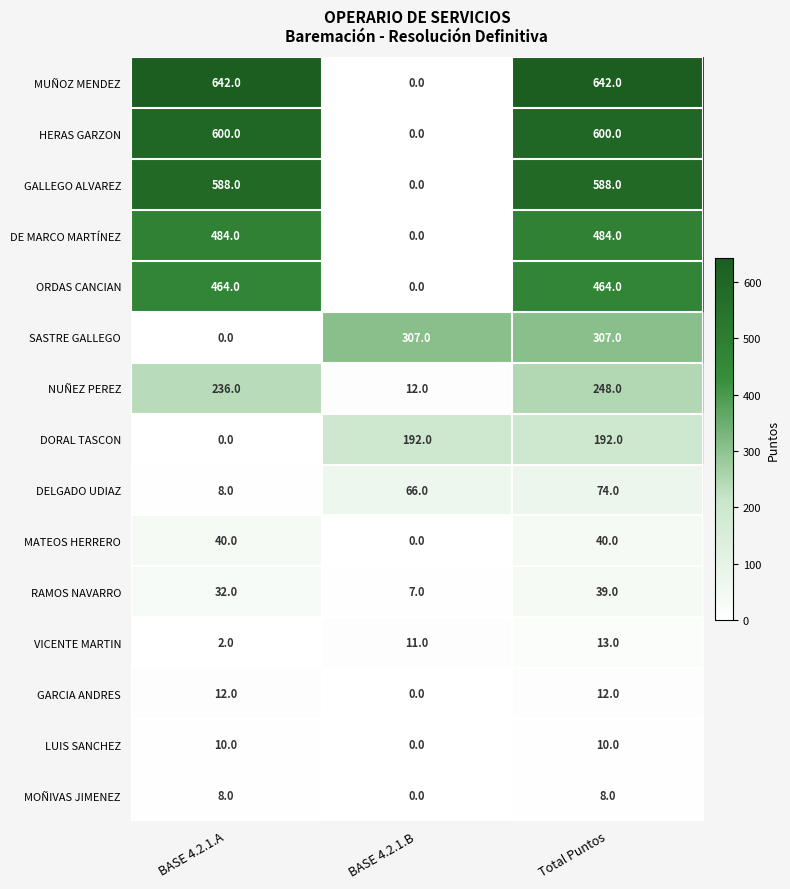

The LUIS SANCHEZ series shows 0 at BASE 4.2.1.B. True or false?

True